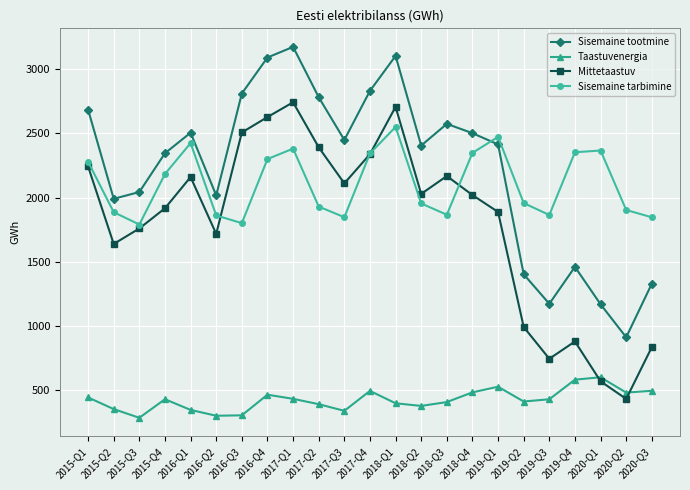

True or false: Taastuvenergia has a value of 410.8 at 2019-Q2.

True